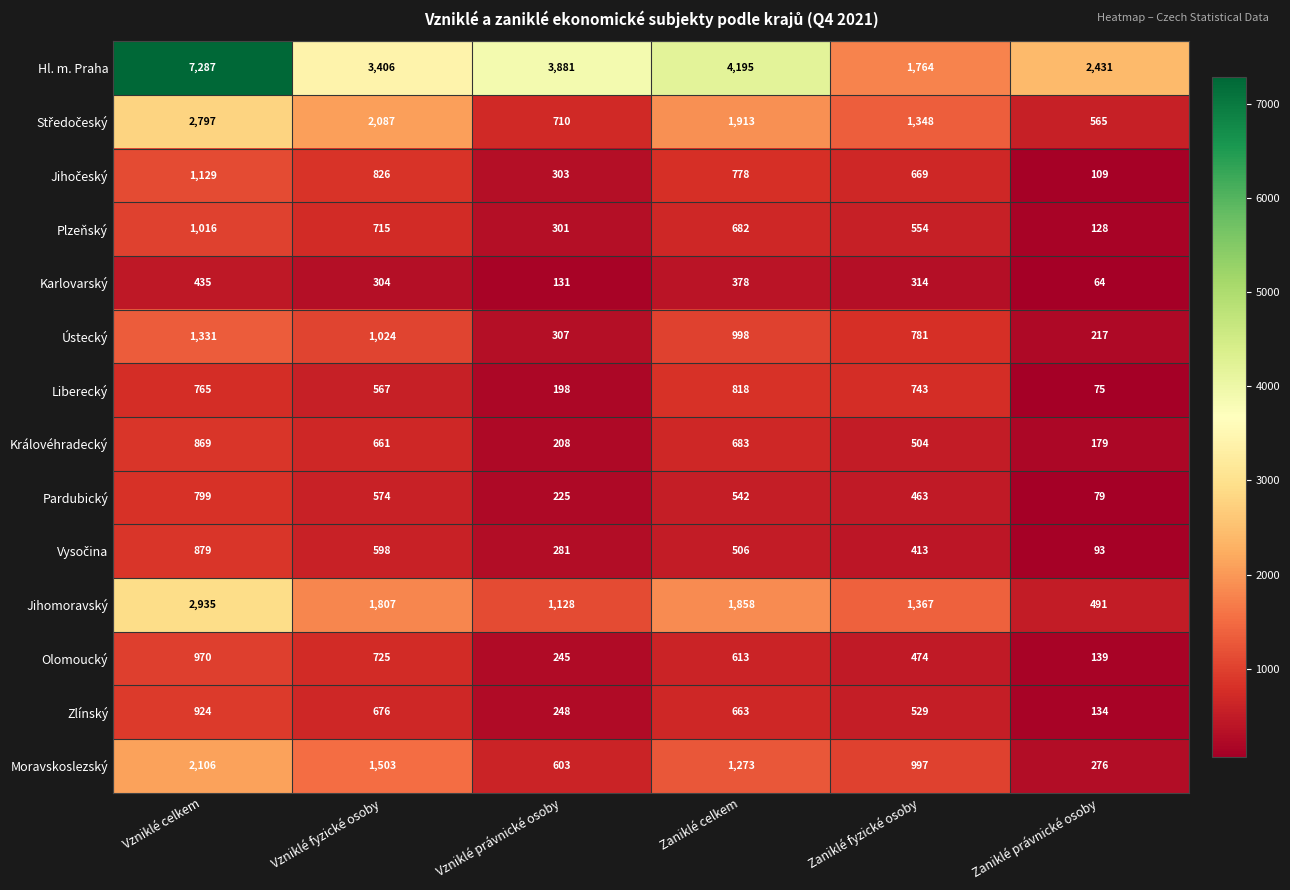

What is the difference between the maximum and second lowest values in the Pardubický series?

574